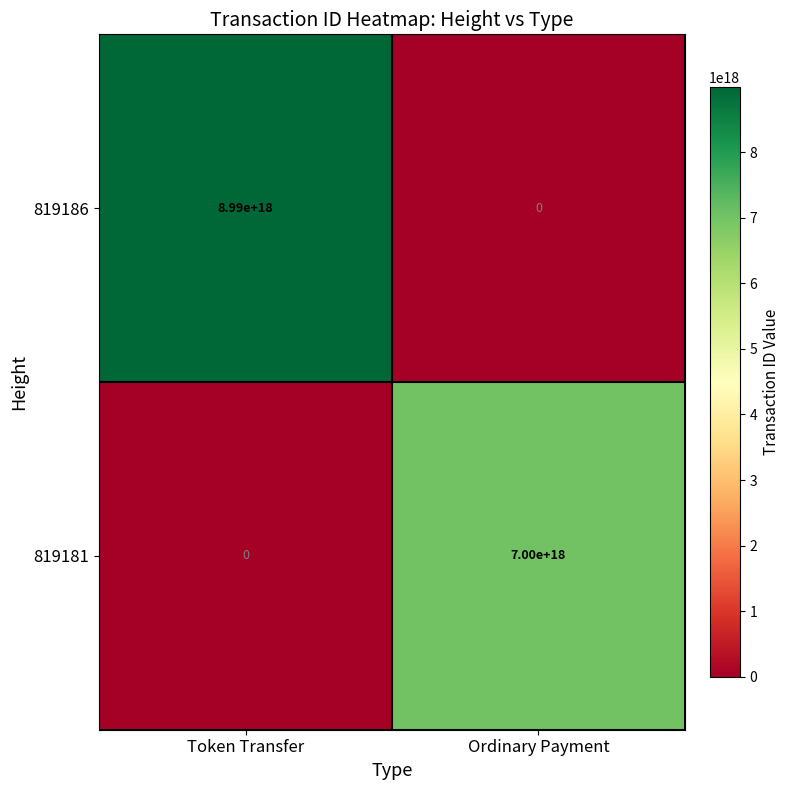

Between Token Transfer and Ordinary Payment, which series saw the biggest shift?

819186